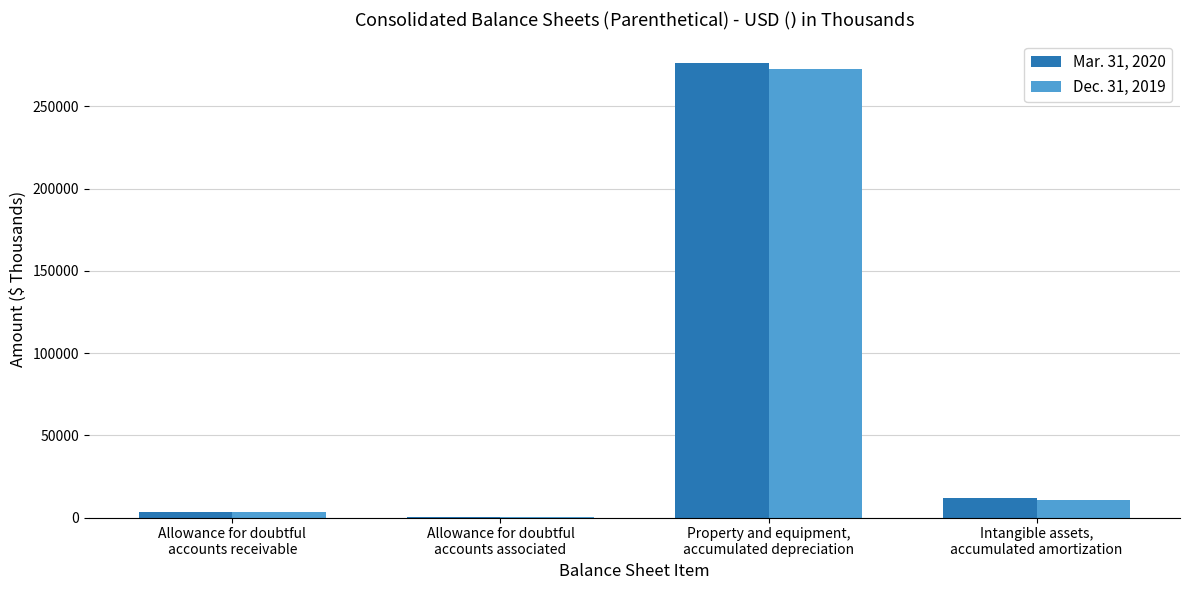

Reading left to right, what are all the values shown in this chart?

Mar. 31, 2020: 3140	432	276252	12108
Dec. 31, 2019: 3364	147	272865	10880